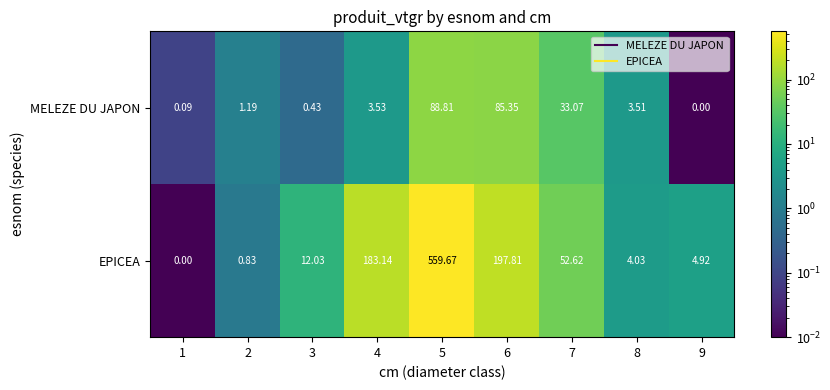

Rank the series by their average value, from highest to lowest.

EPICEA, MELEZE DU JAPON